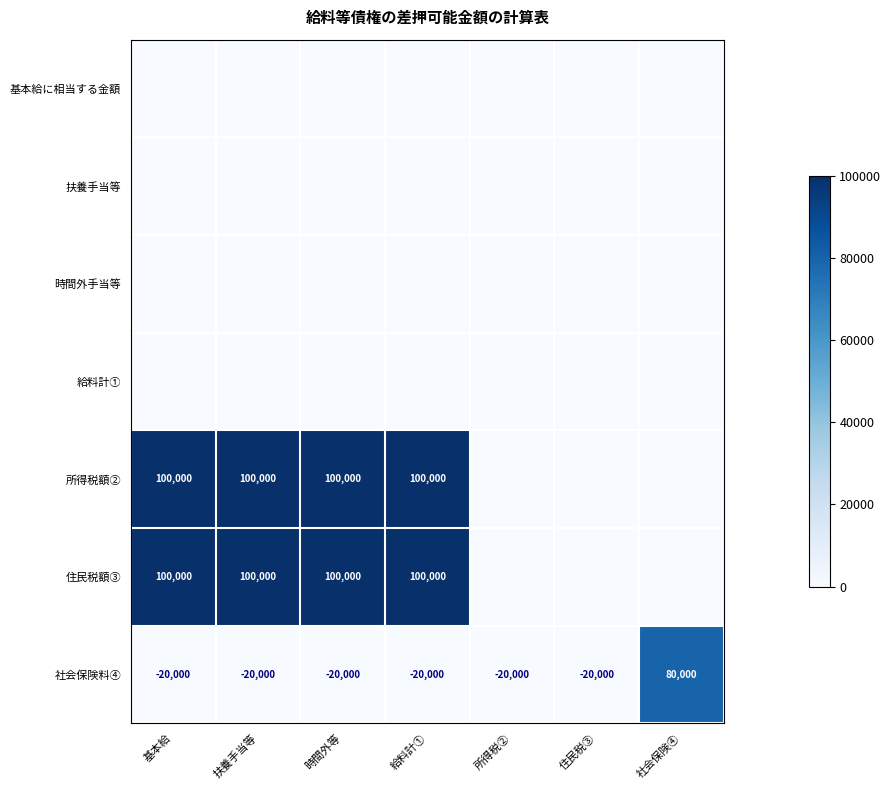

True or false: 社会保険料④ has a value of -20000 at 住民税③.

True